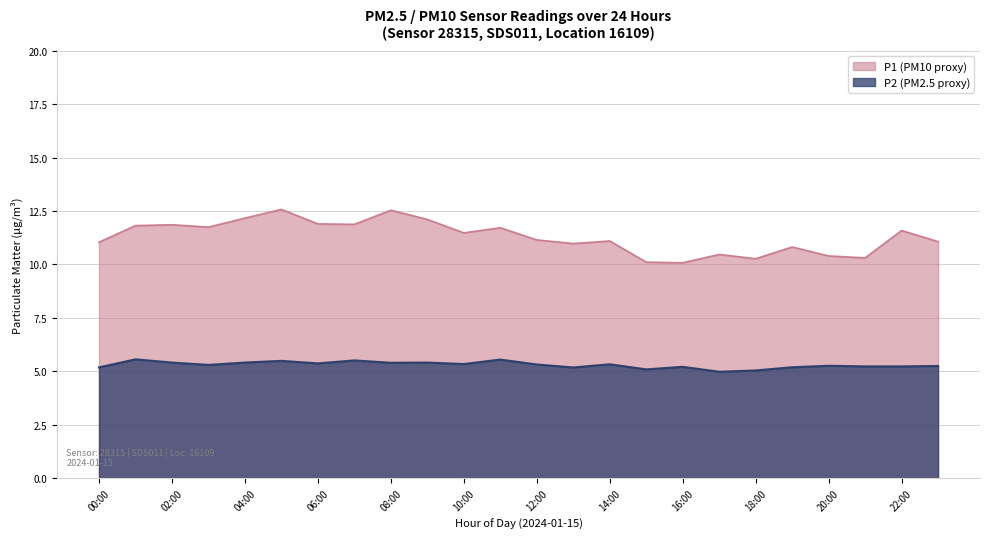

Where is the first local minimum for P2?

03:00